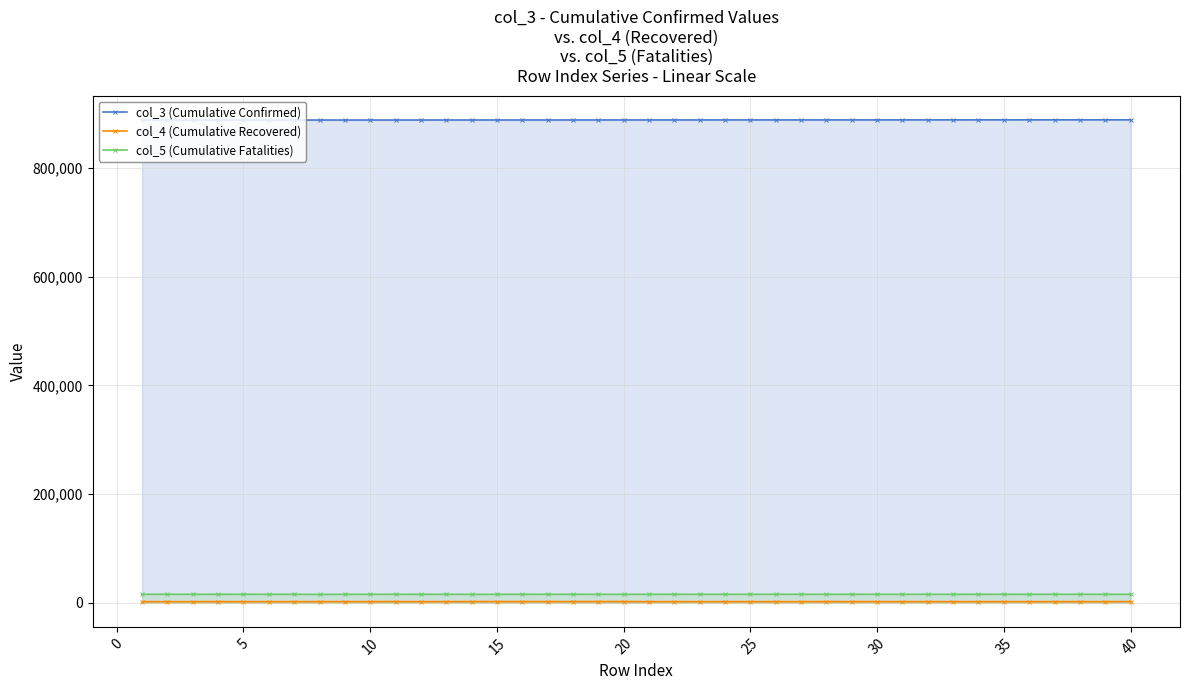

True or false: col_3 (Cumulative Confirmed) and col_4 (Cumulative Recovered) intersect in this chart.

False